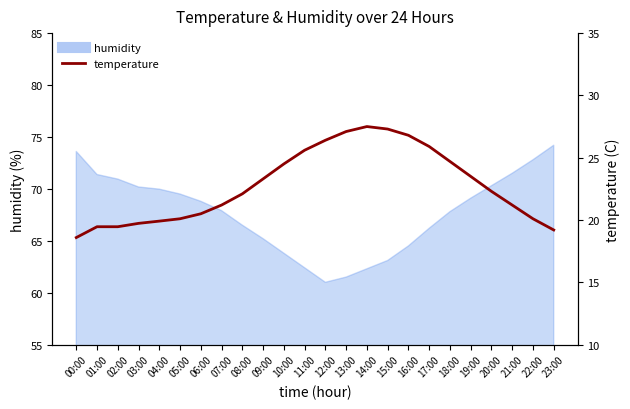

Reading left to right, transcribe all the data shown in this chart.

18.6	19.5	19.5	19.7	19.9	20.1	20.5	21.2	22.1	23.3	24.5	25.6	26.4	27.1	27.5	27.3	26.8	25.9	24.7	23.5	22.3	21.2	20.1	19.2